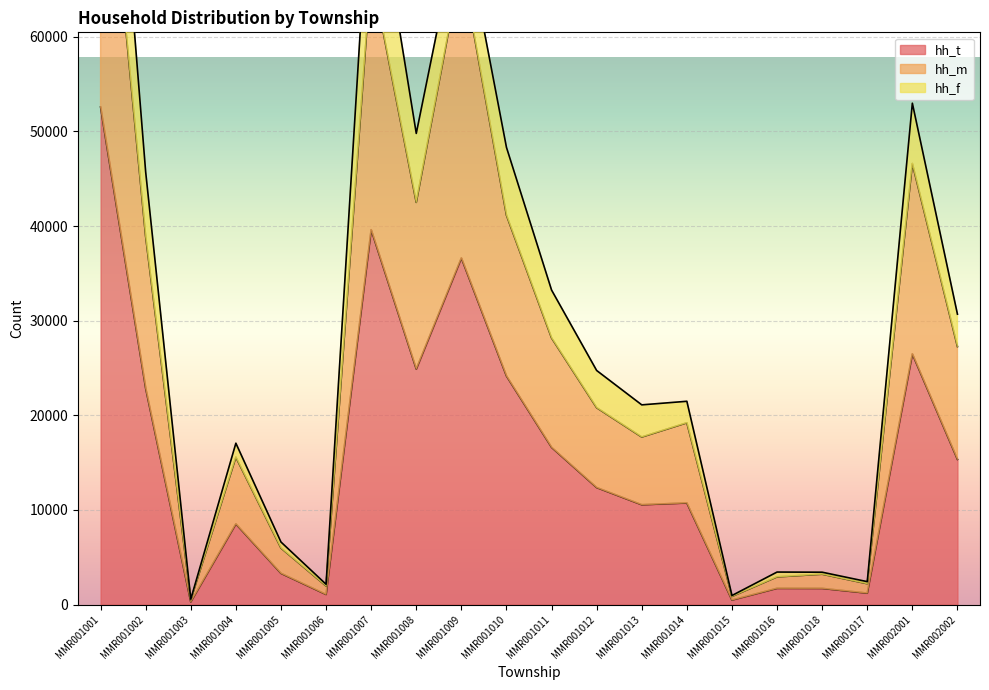

The value of hh_t at MMR002001 is 15504. True or false?

False